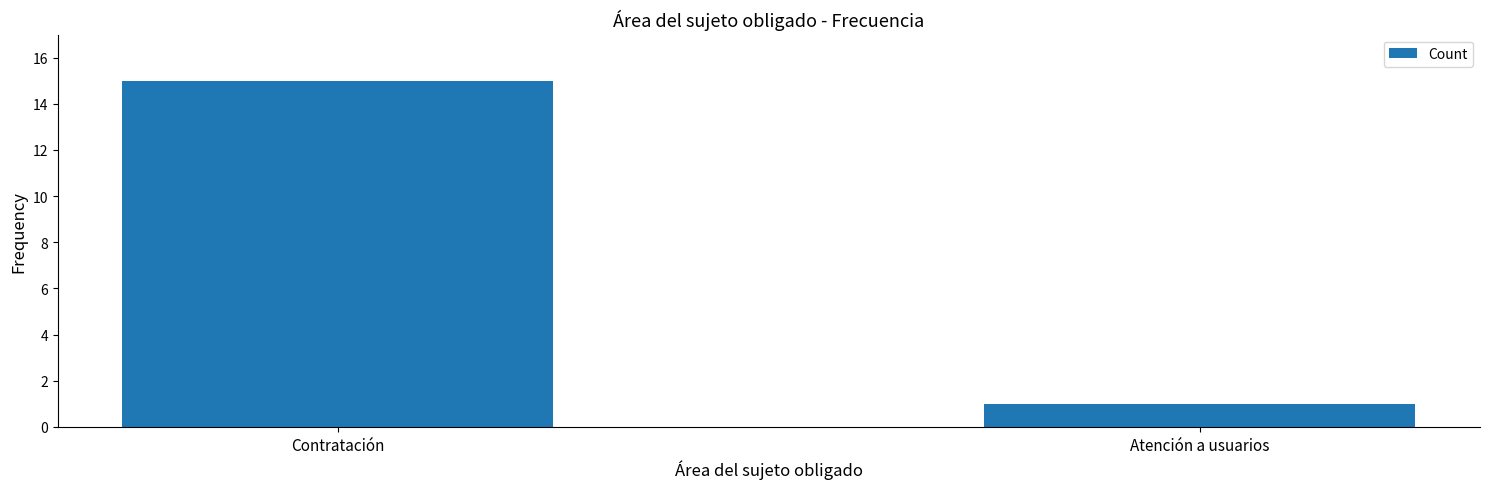

What is the average value?

8